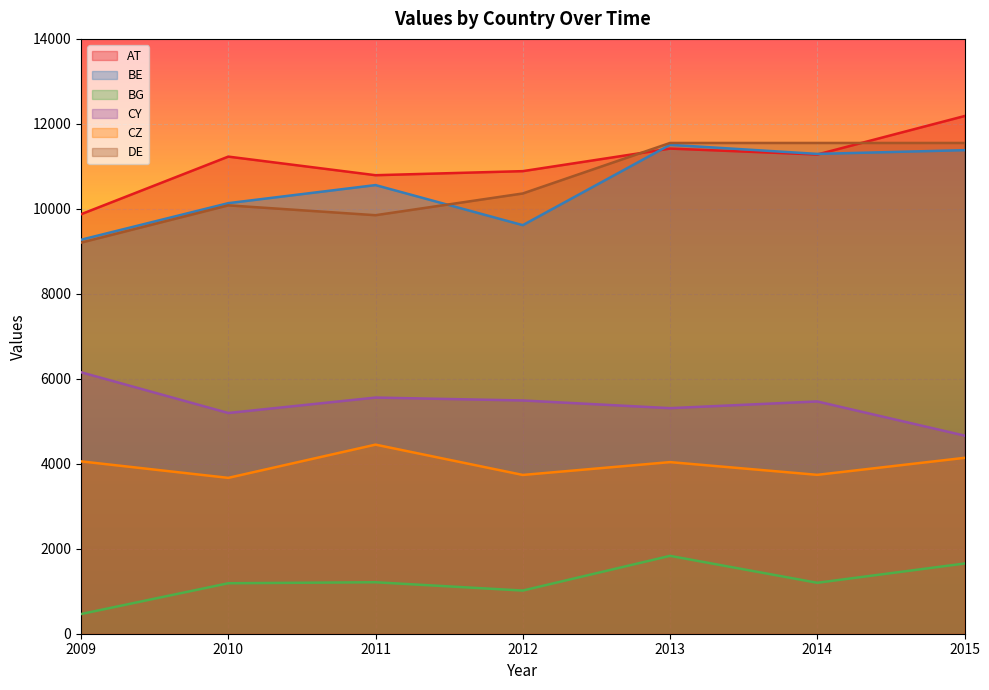

At which category is the sum across all series the highest?

2013